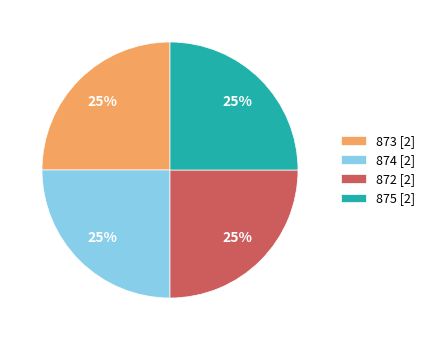

To the nearest percent, what is the difference between the largest and smallest slice percentages?

0%